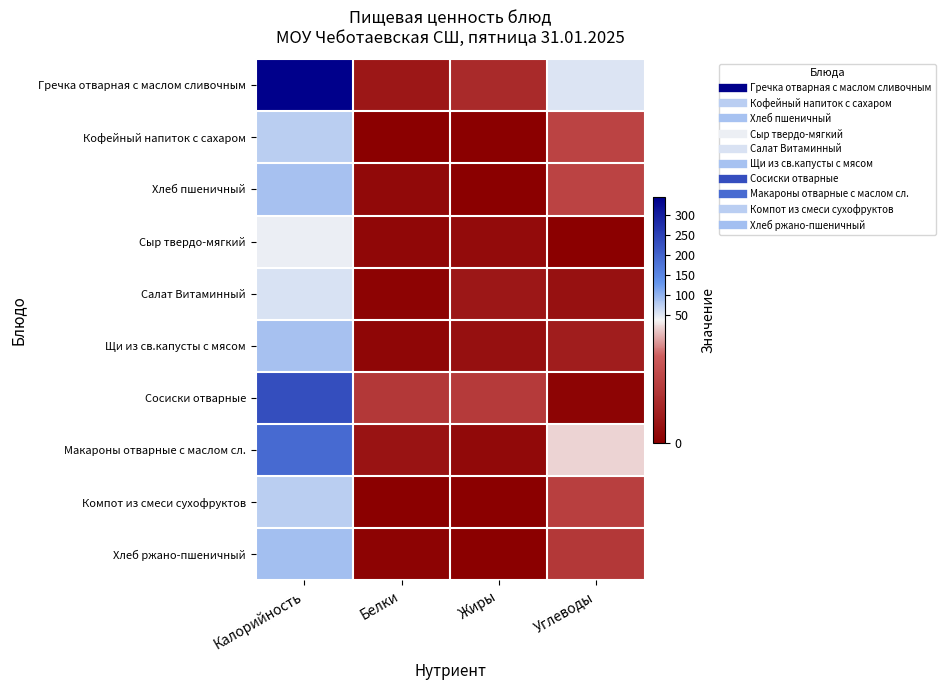

Which label corresponds to the largest value in the chart?

Калорийность